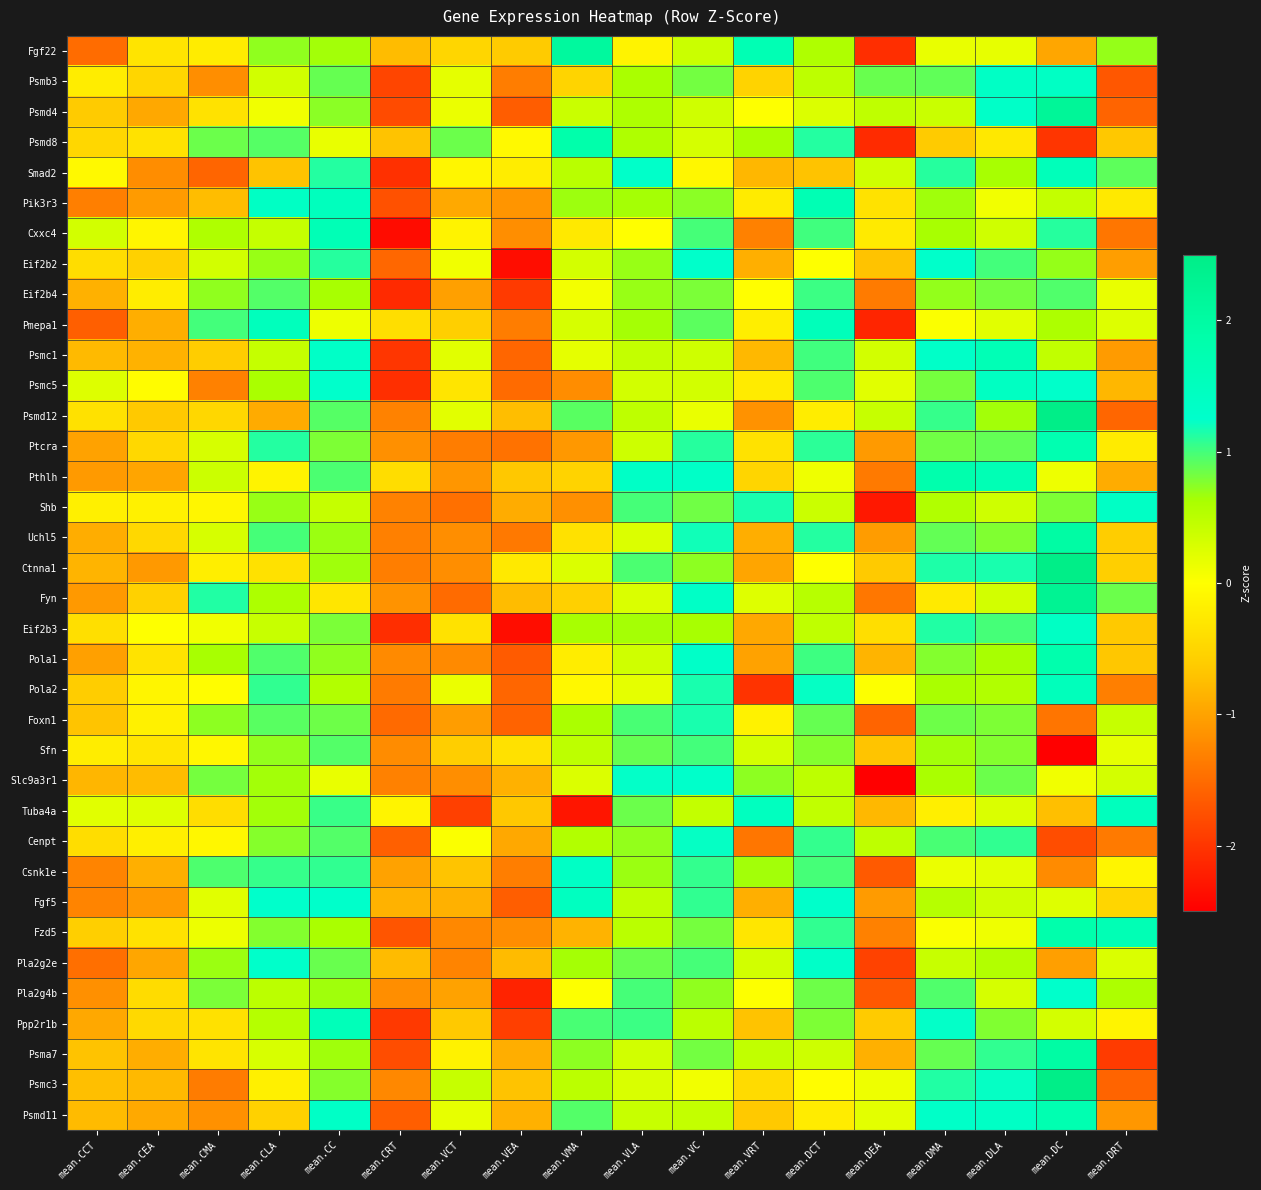

Which category has the highest value across all series?

mean.DC